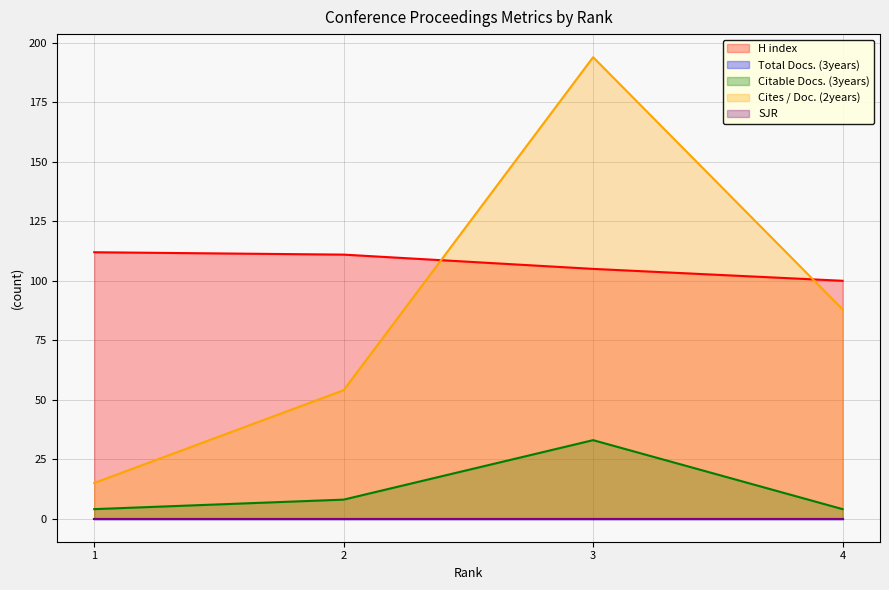

Which series changed the most between 1 and 2?

Cites / Doc. (2years)